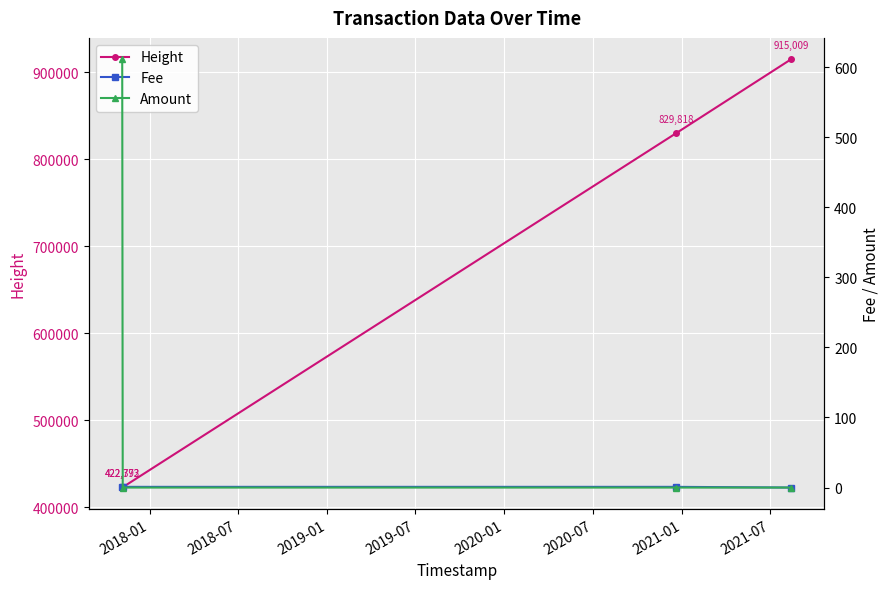

At how many categories does at least one series exceed 145108?

4